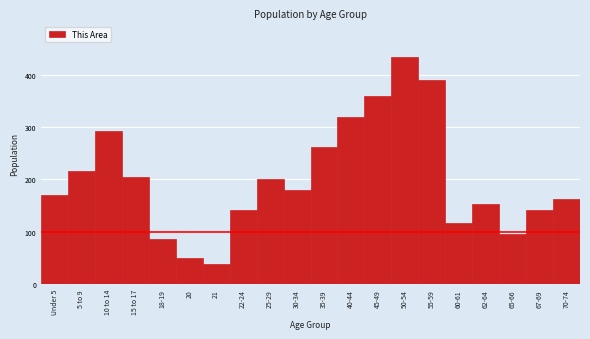

What is the sum of all values?

4011